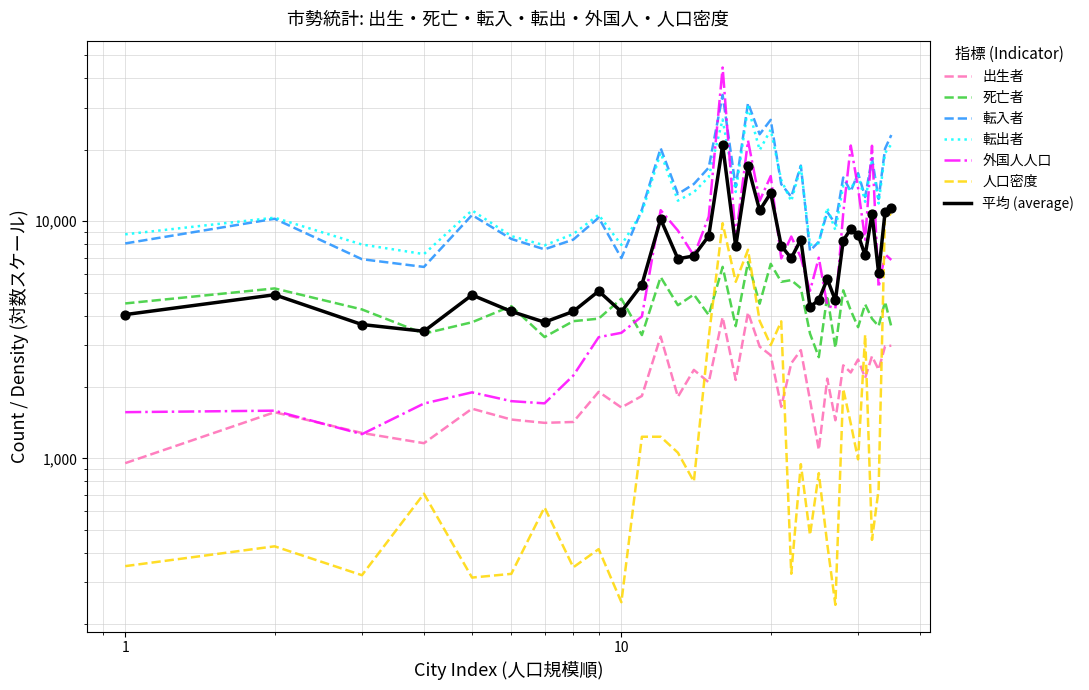

Which series has the largest Y range (max minus min)?

外国人人口